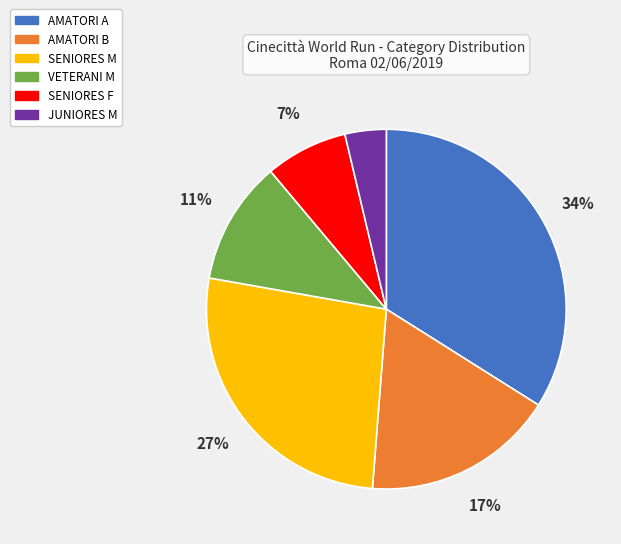

The AMATORI A slice represents 34% of the pie. True or false?

True